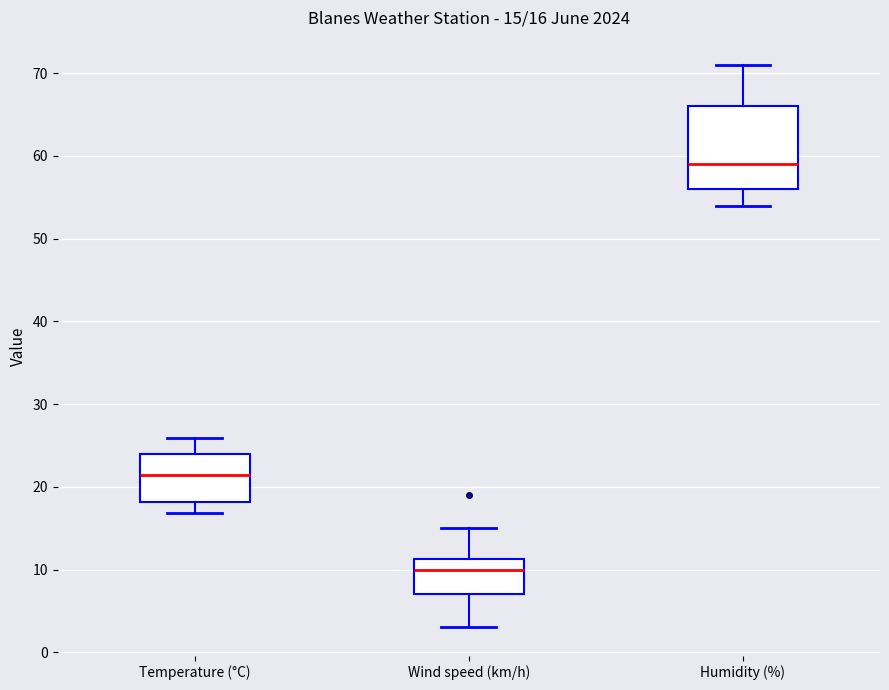

Which box has the highest median line?

Humidity (%)